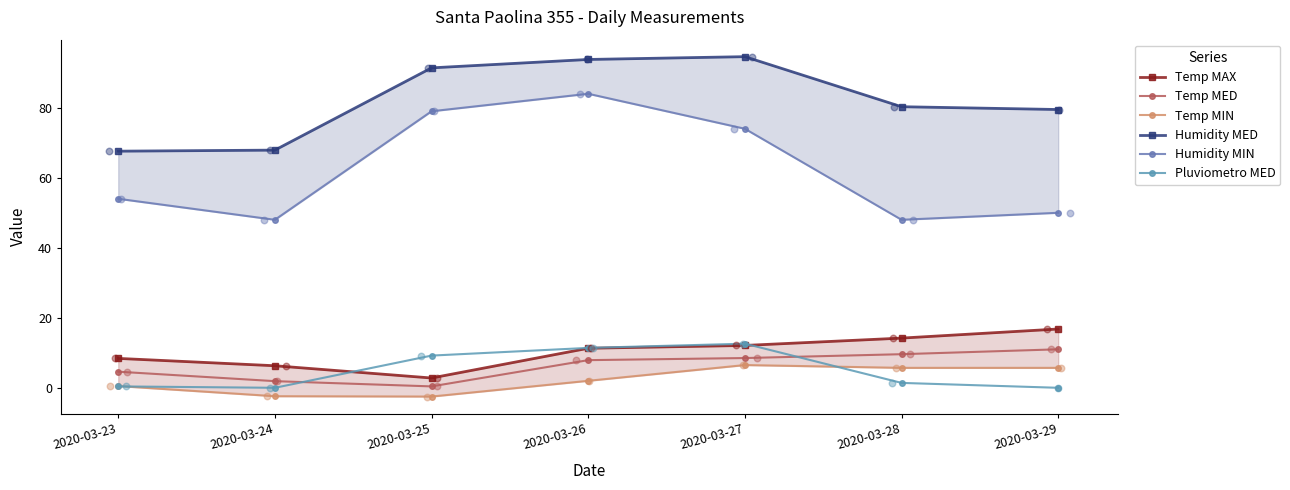

Which series reaches the minimum Y coordinate?

Temp MIN